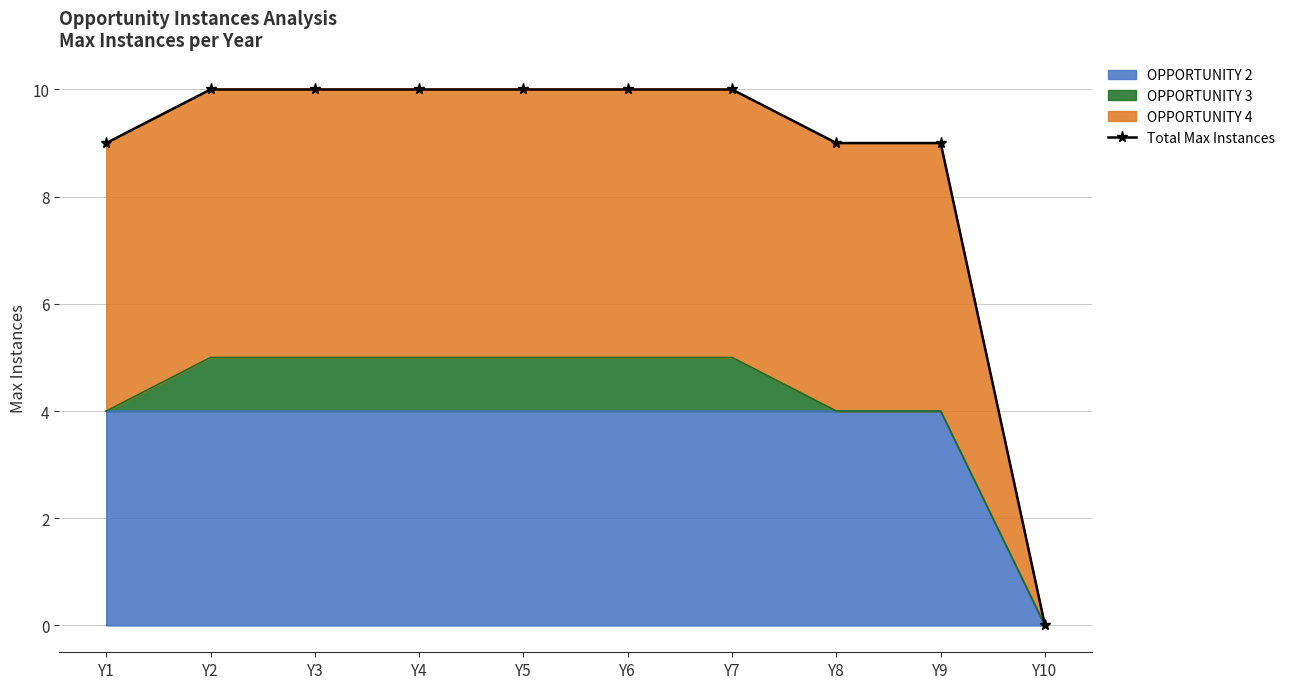

Approximately how many times larger is the value at Y3 compared to Y6?

1.0